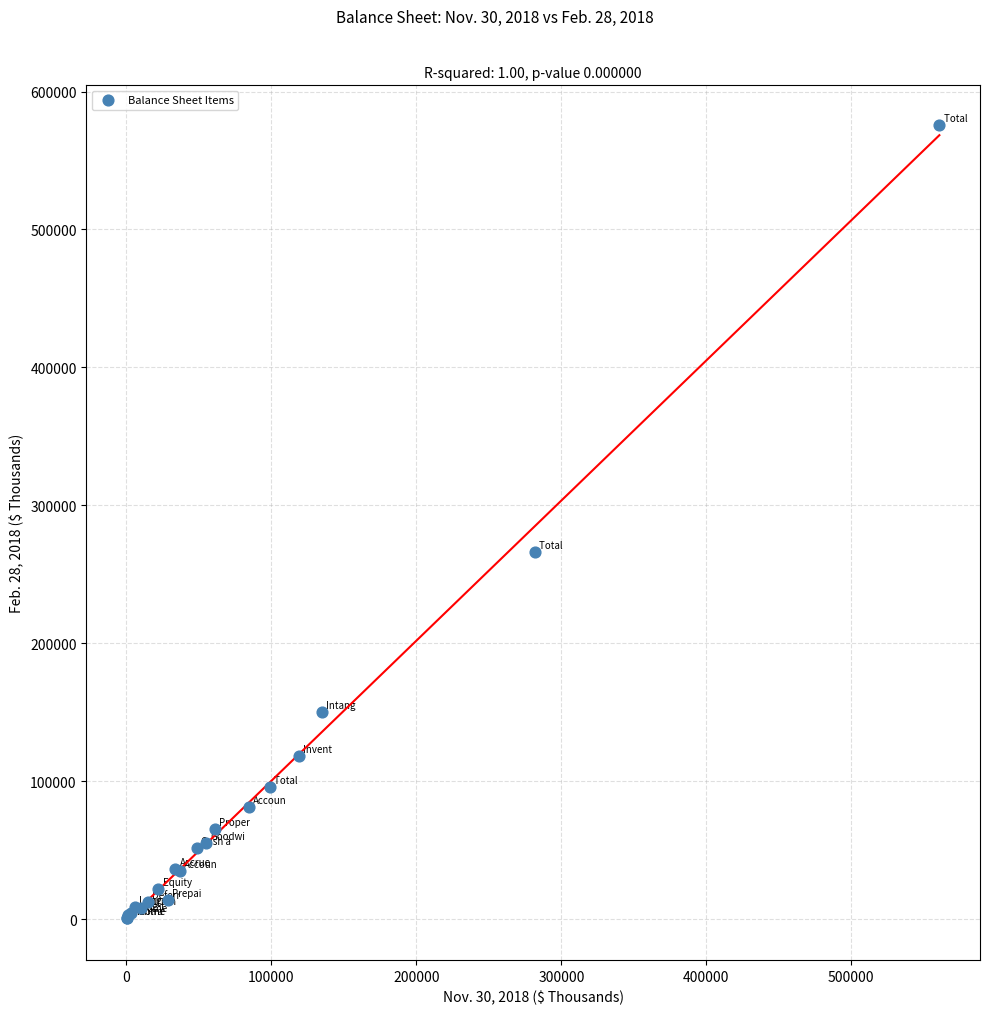

What Y value in the scatter plot is closest to 288068?

265859